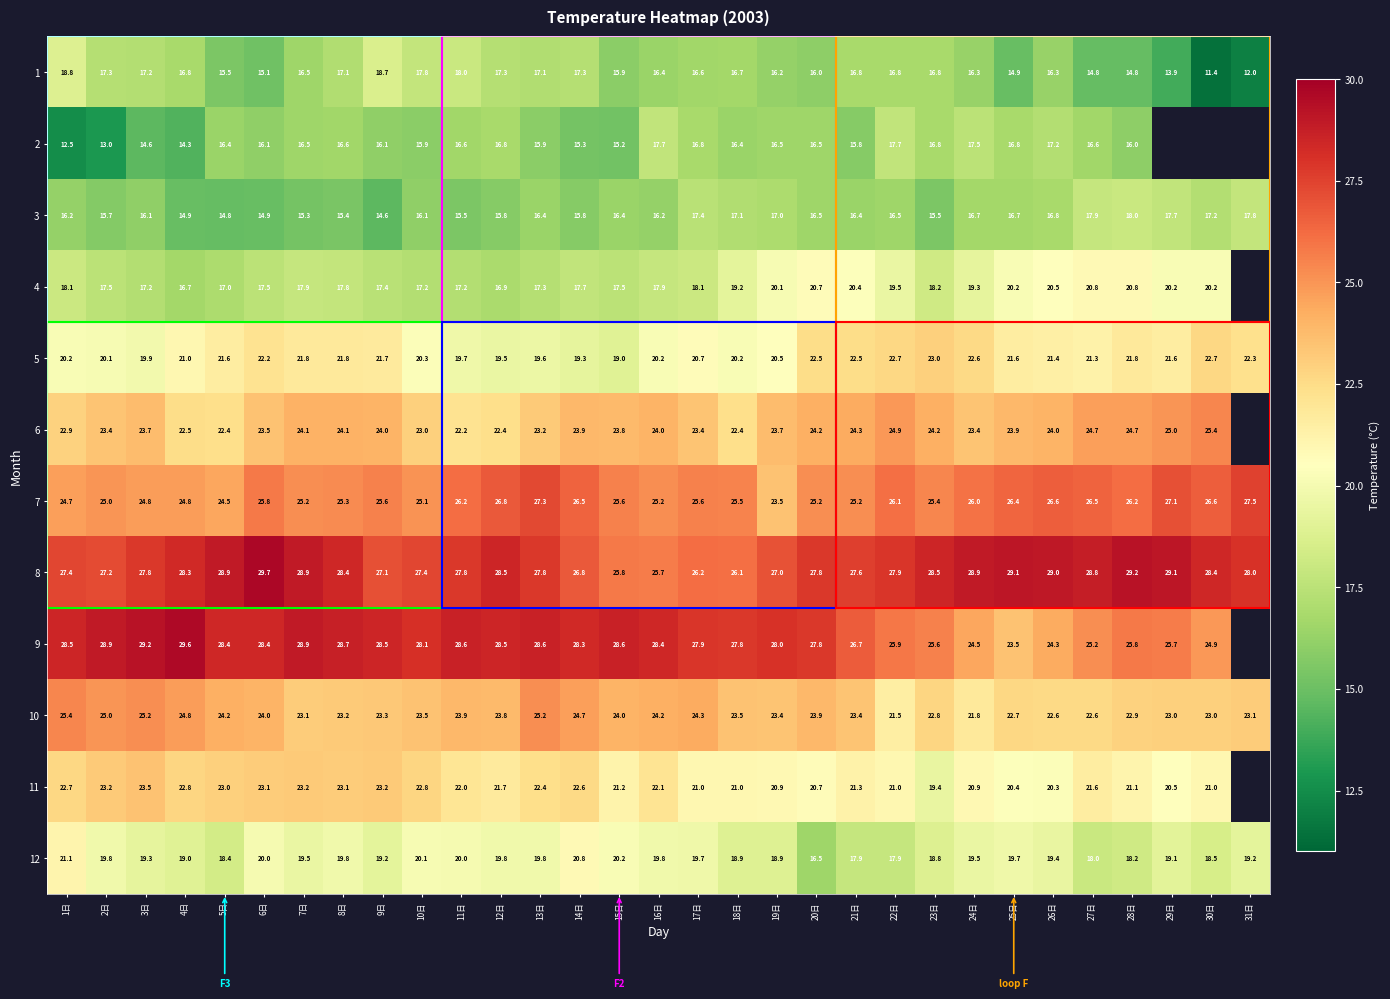

How many series are shown in this chart?

12